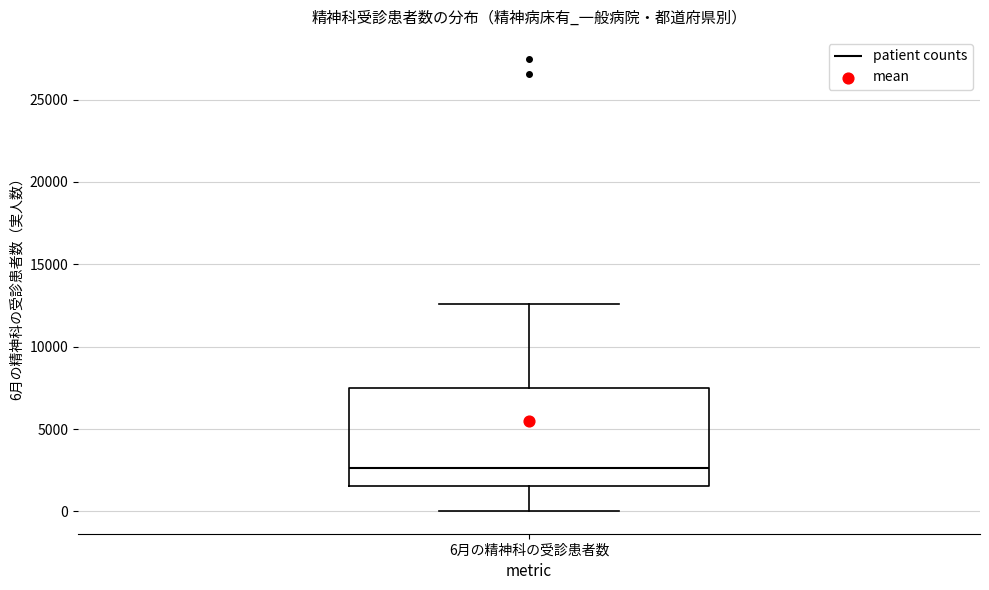

Transcribe this box plot: give where the median line is, the range the box spans, and where the two whiskers end, as read against the y-axis. The values are not printed on the chart, so give them approximately, as read against the axis.

median 2500, box 1500 to 7500, whiskers 0 to 12500